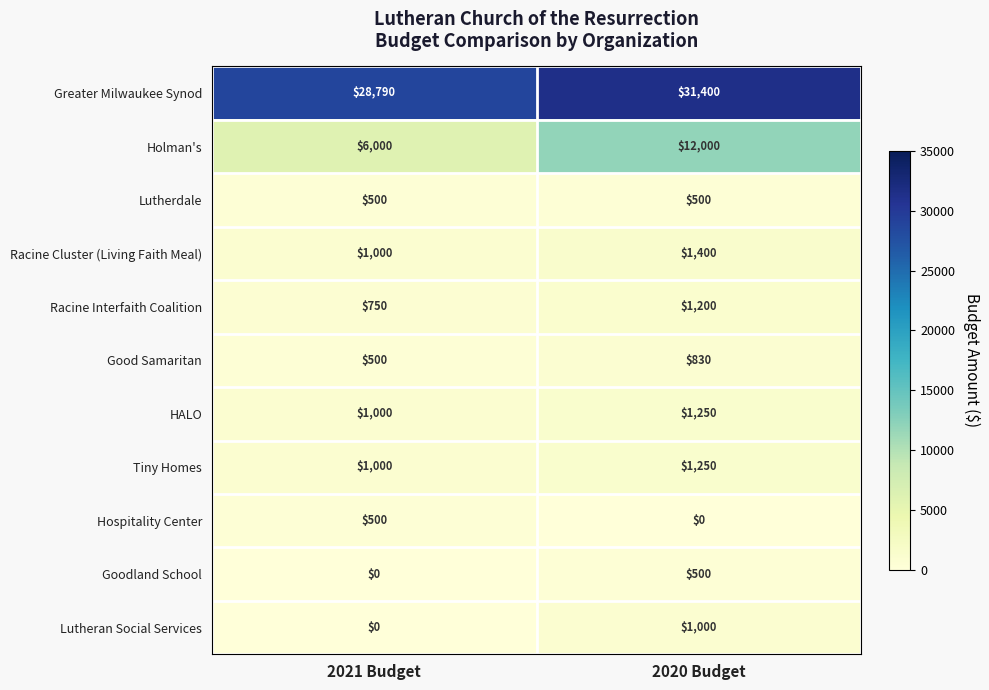

What is the maximum value shown in the chart?

31400